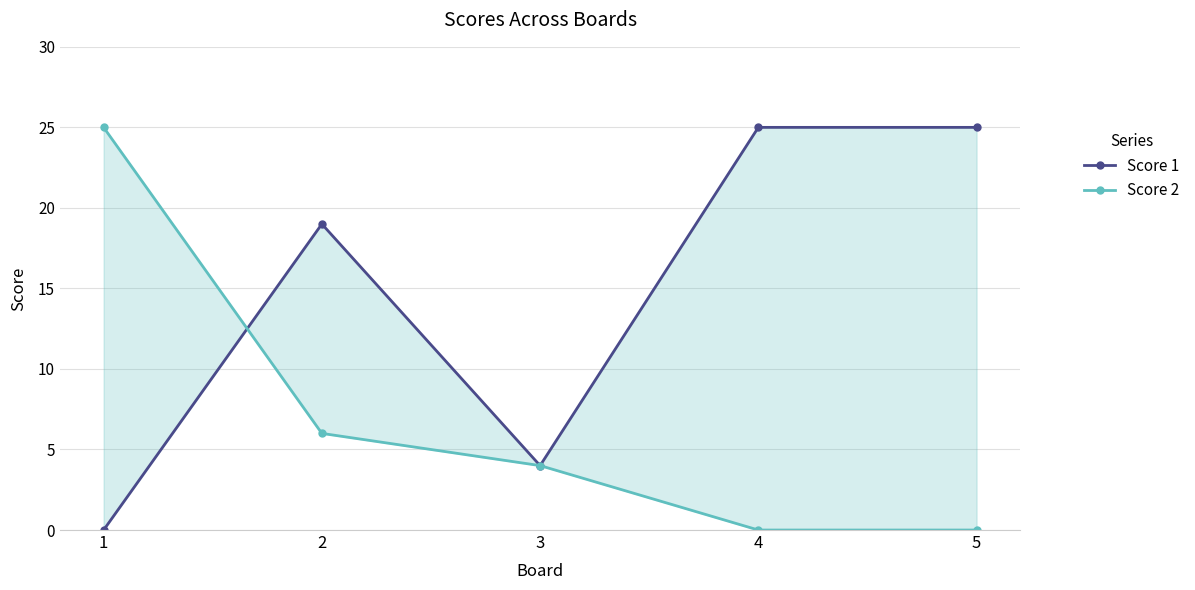

Which series changed the most between 3 and 4?

Score 1